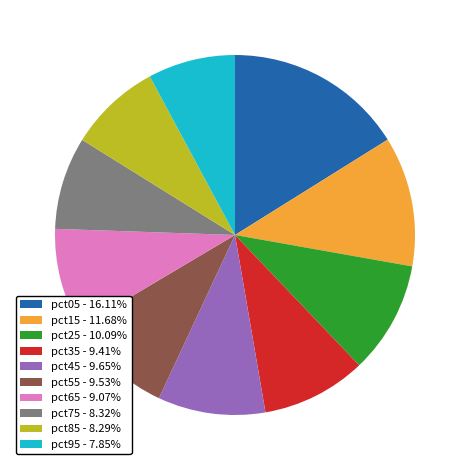

Does pct45 - 9.65% represent more than half of the total?

No